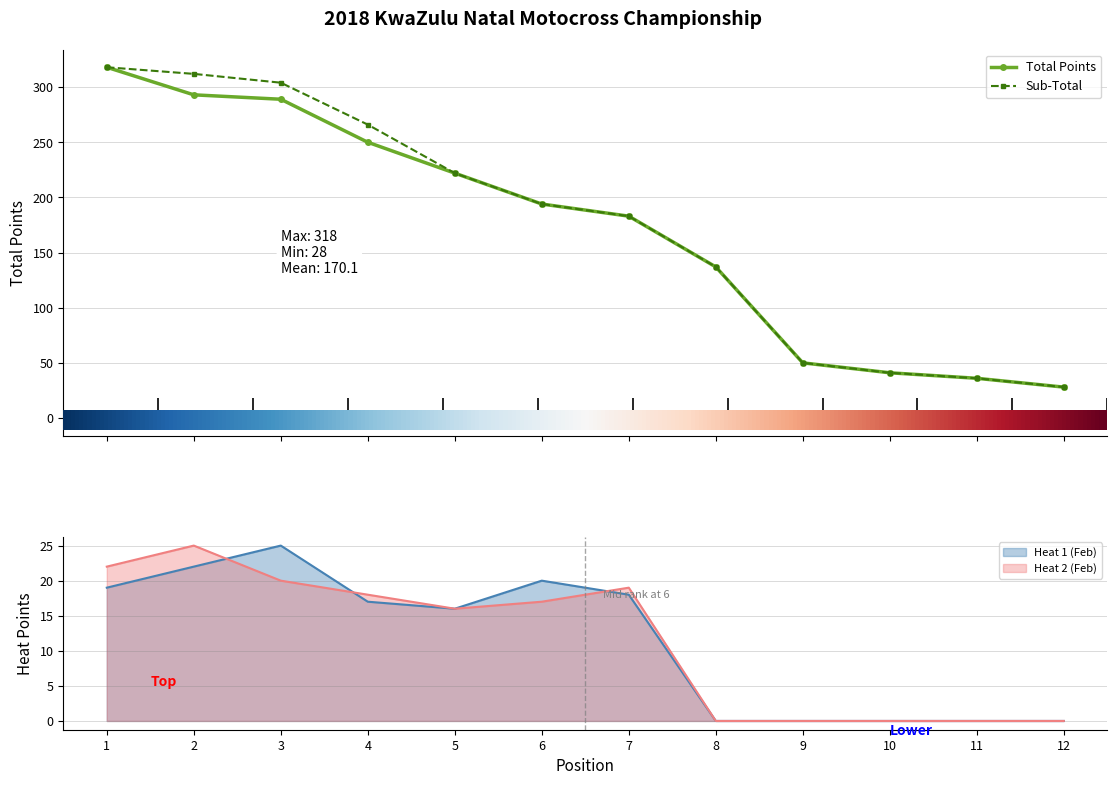

Is it true that Heat 2 (Feb) equals 14 at 8?

False